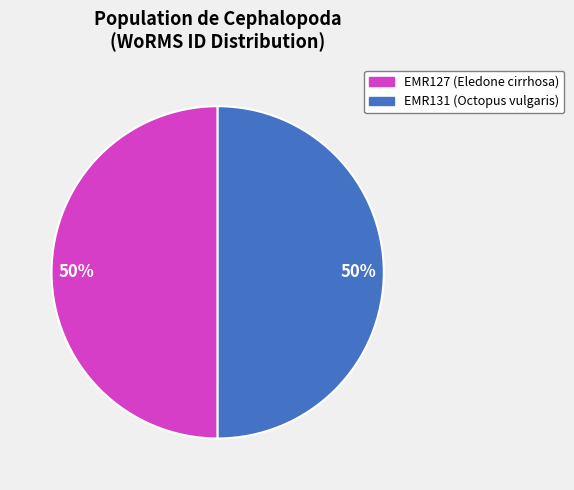

To the nearest percent, what percentage of the pie is EMR127?

50%